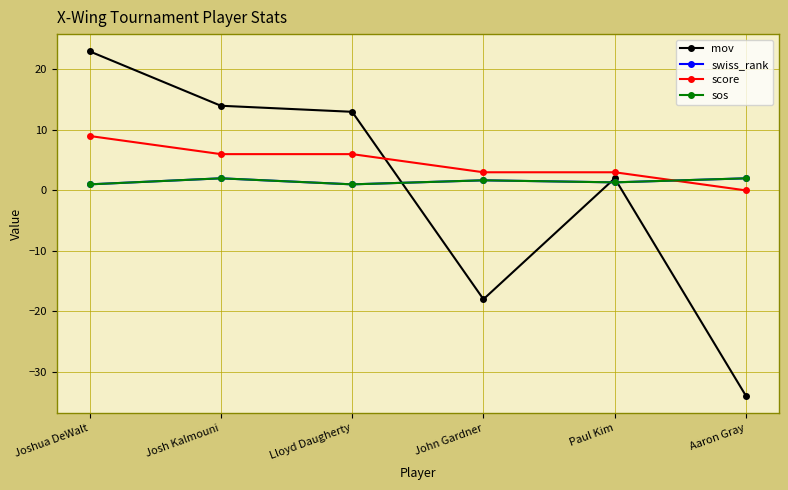

Between Joshua DeWalt and John Gardner, which series saw the biggest shift?

mov